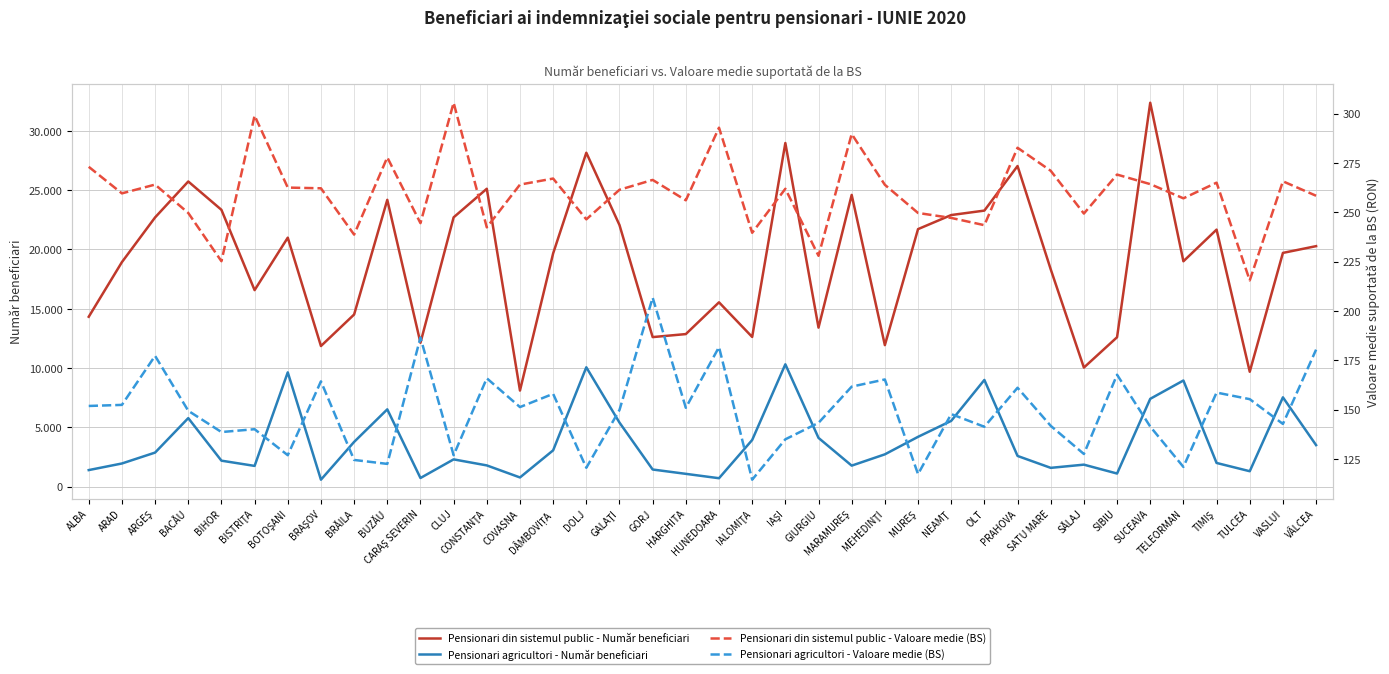

What position from the right is SUCEAVA?

6